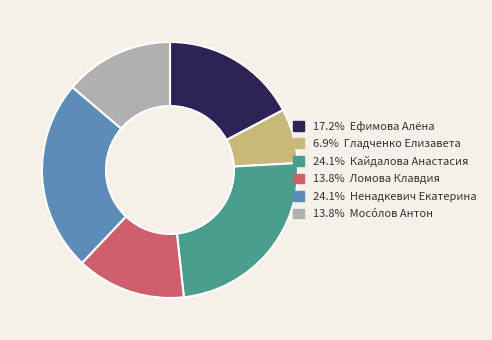

What is the ratio of the value at 13.8% Мосóлов Антон to the value at 17.2% Ефимова Алёна?

0.8